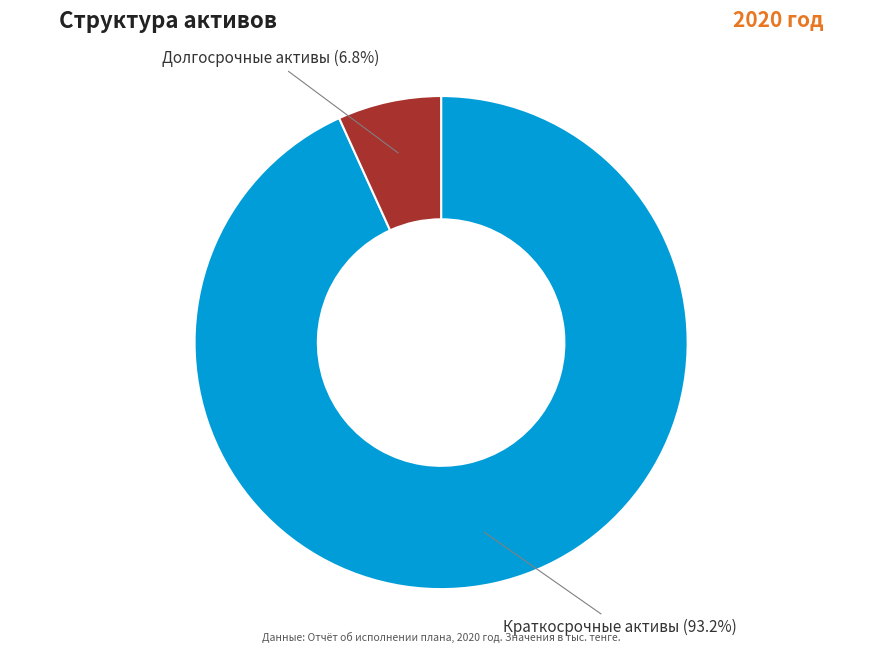

Does any single category account for the majority?

Yes